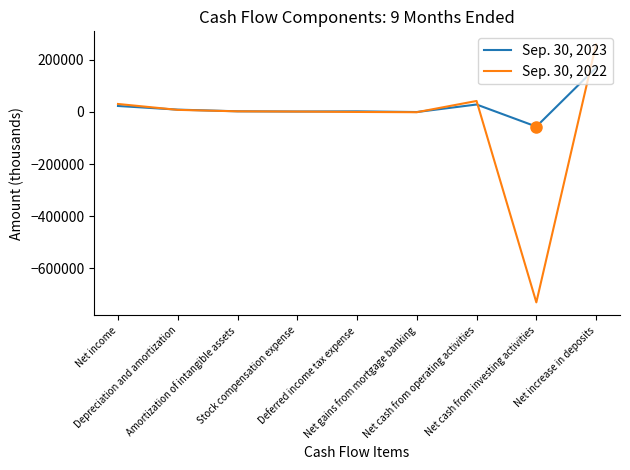

What is the minimum value for Sep. 30, 2023?

-56597